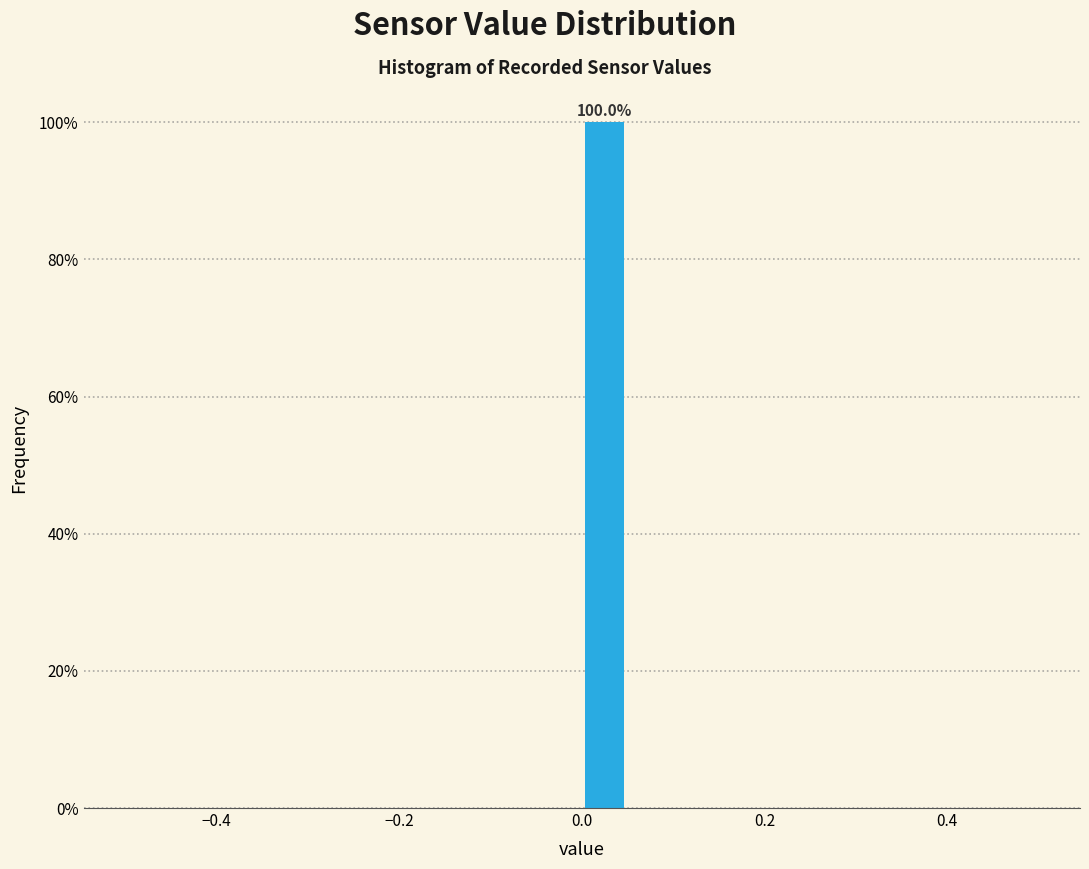

Around what value on the x-axis is the tallest bar? Give the approximate position of its centre, as read against the axis.

0.02